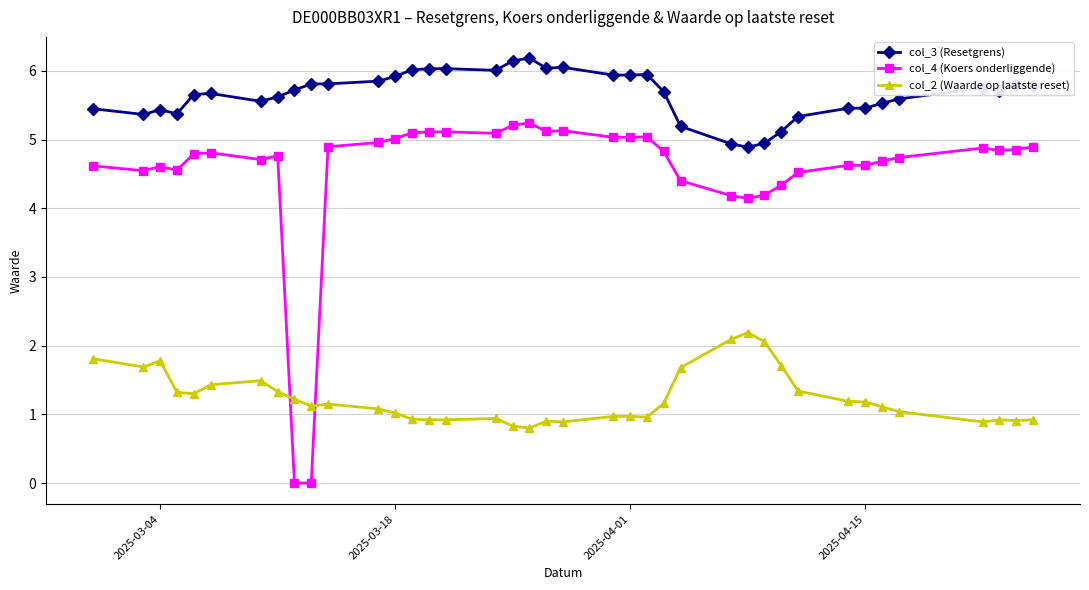

Rank the series by their average value, from highest to lowest.

col_3 (Resetgrens), col_4 (Koers onderliggende), col_2 (Waarde op laatste reset)